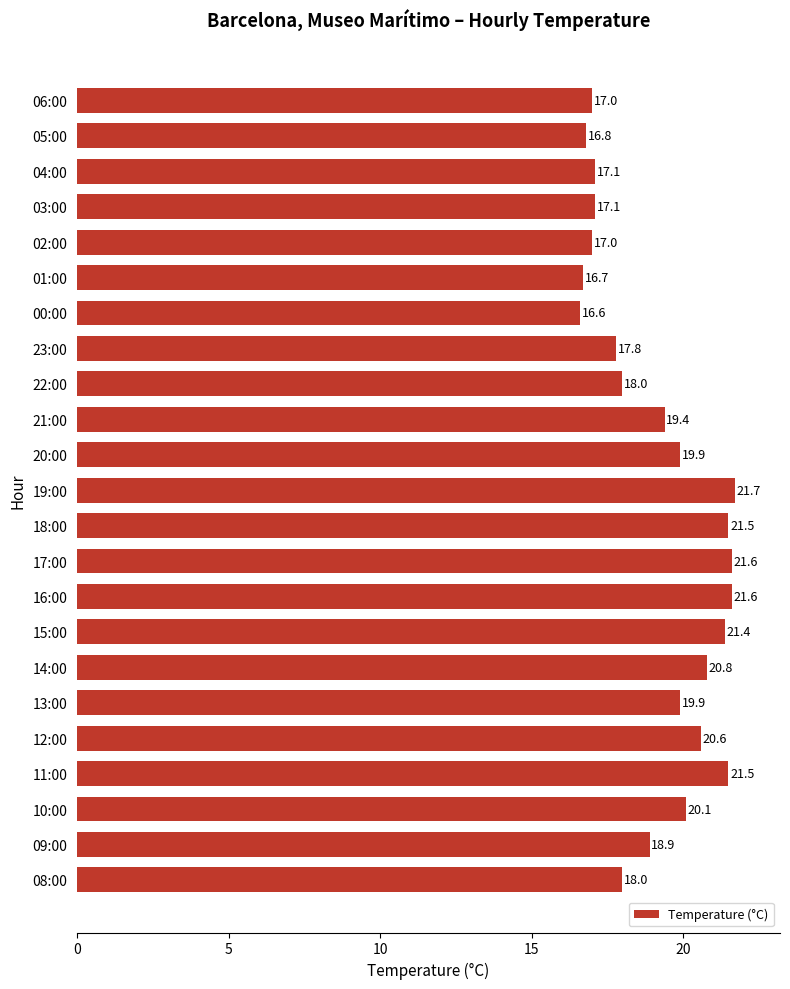

Which category has the highest value across all series?

19:00